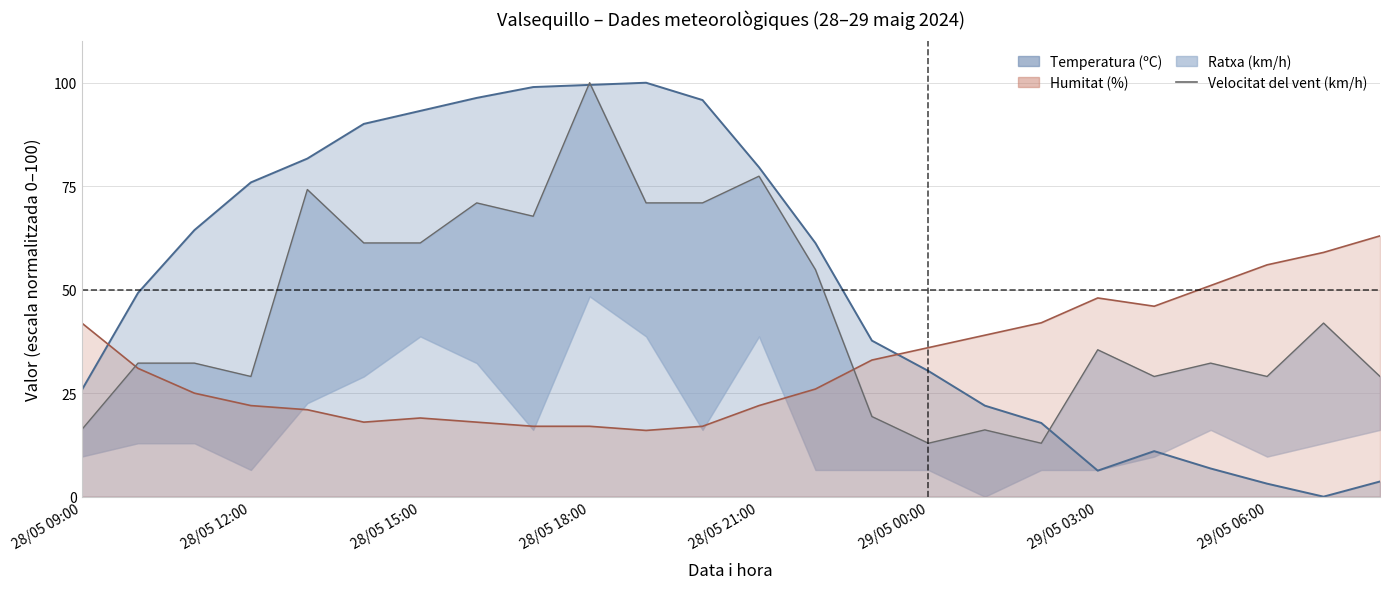

What is the ratio of the value at 16 to the value at 11?

0.2